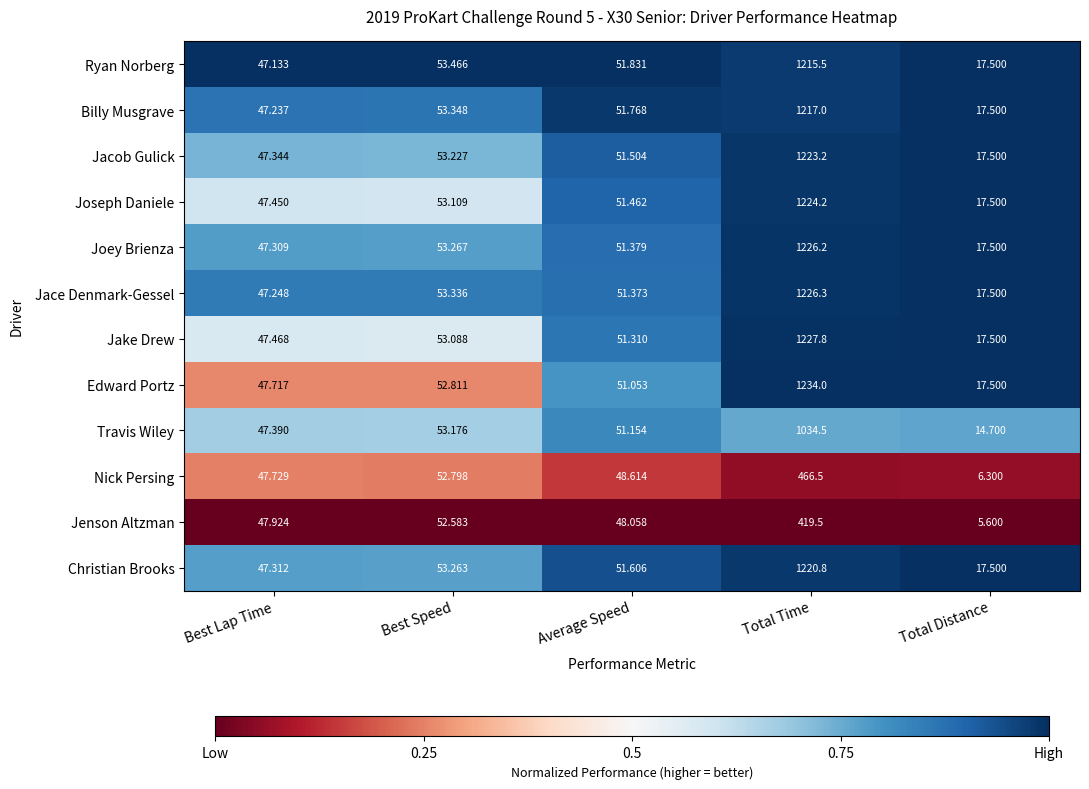

Where does the Travis Wiley series first go above 51?

Best Speed